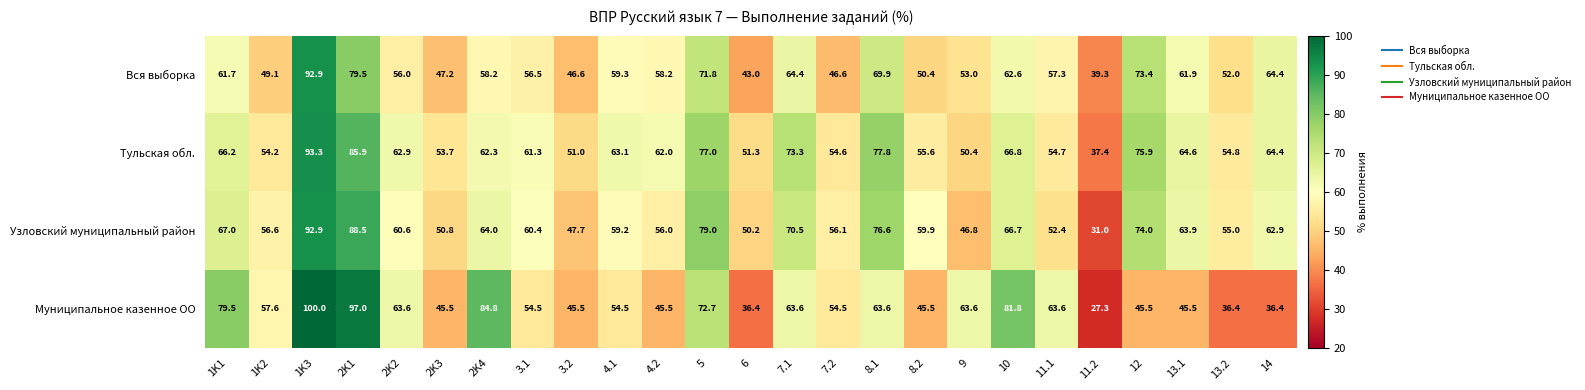

Which category has the lowest value across all series?

11.2